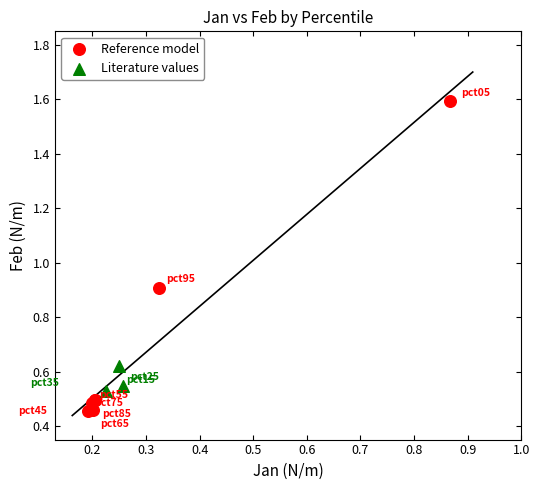

What are all the series names shown in the legend?

Reference model, Literature values